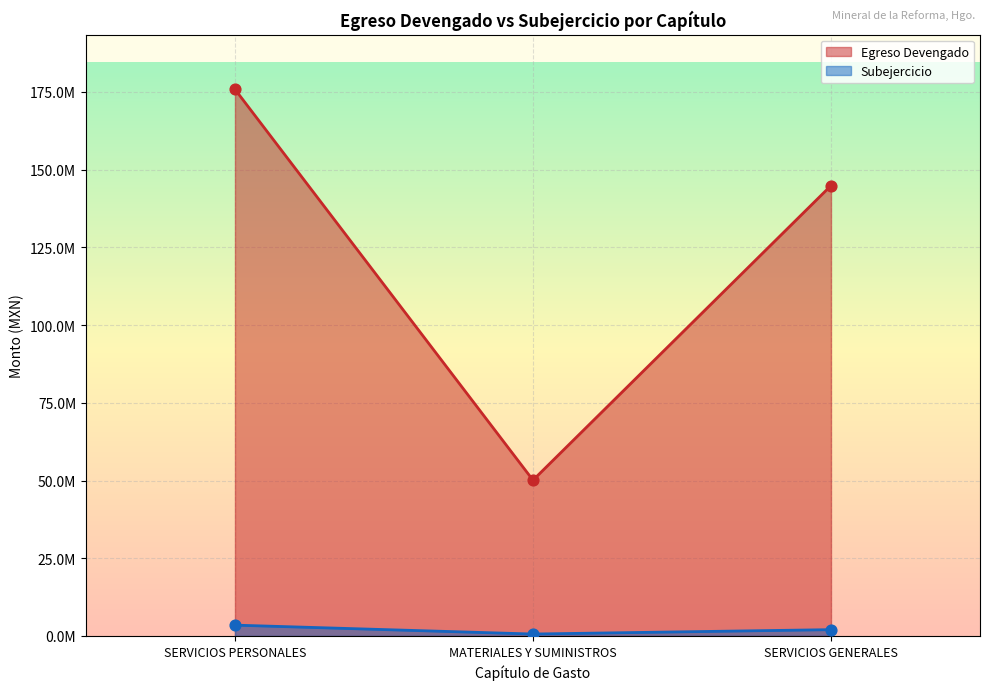

At how many categories does at least one series exceed 102431464?

2